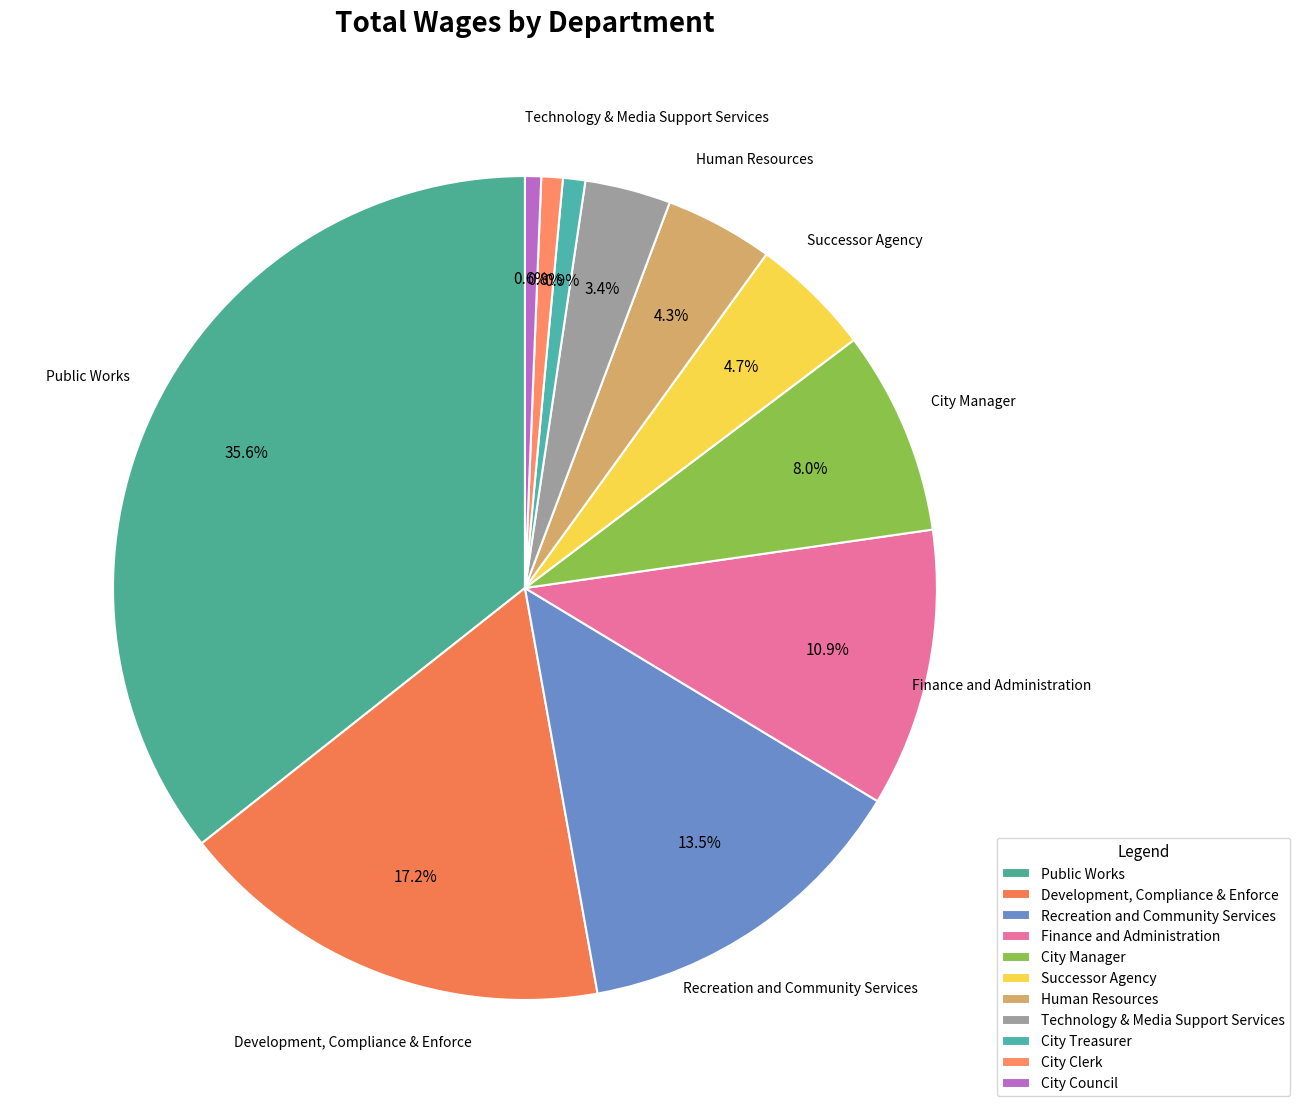

Which has a higher value, Development, Compliance & Enforce or Human Resources?

Development, Compliance & Enforce